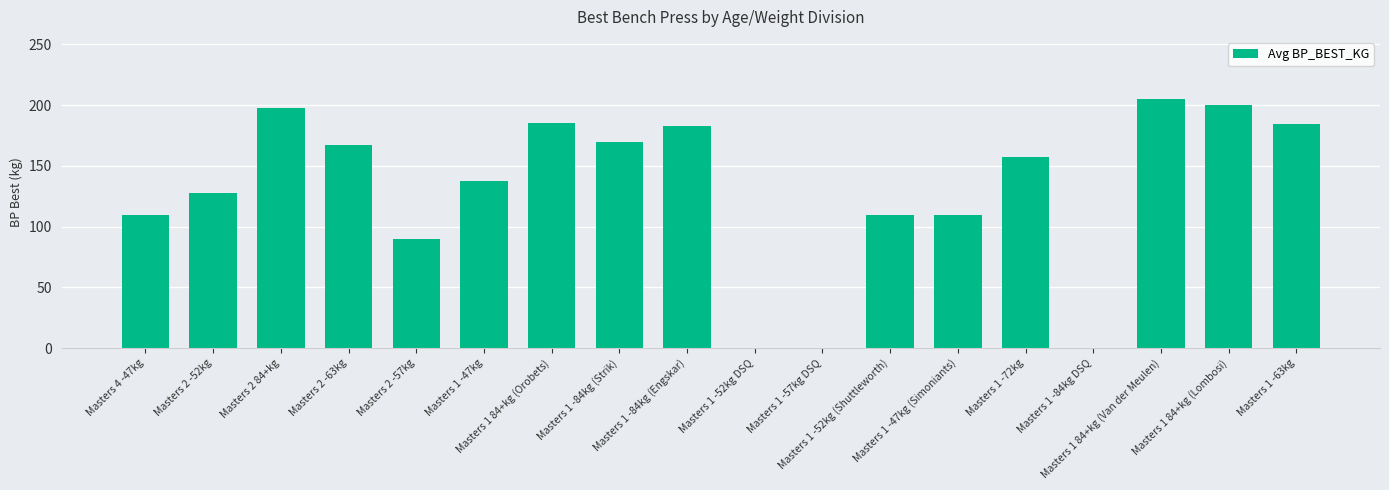

How many distinct data groups are displayed?

1